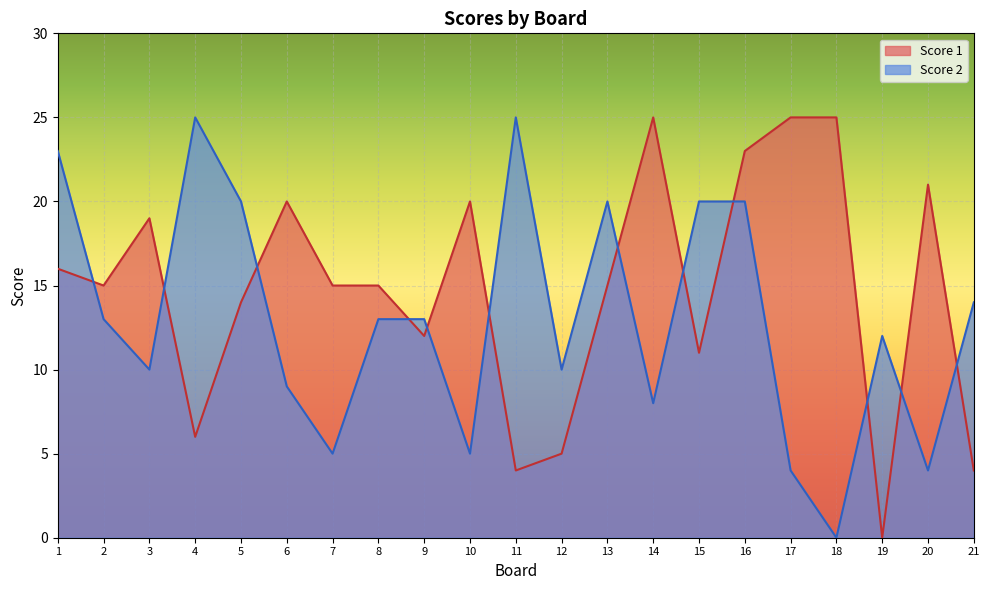

Which category has the lowest value in the Score 1 series?

19